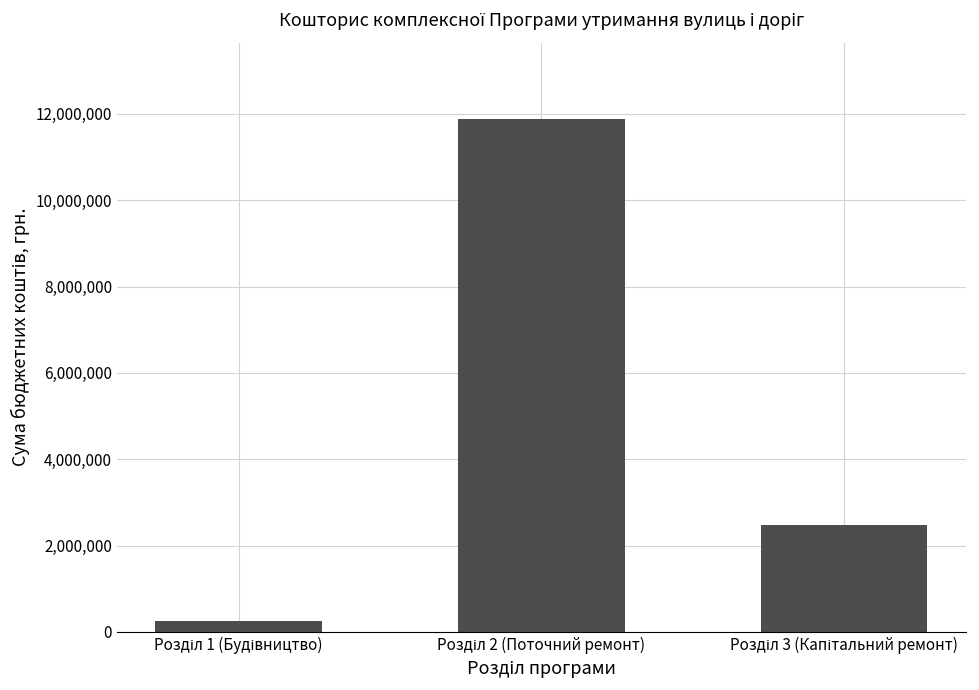

What is the average value?

4870839